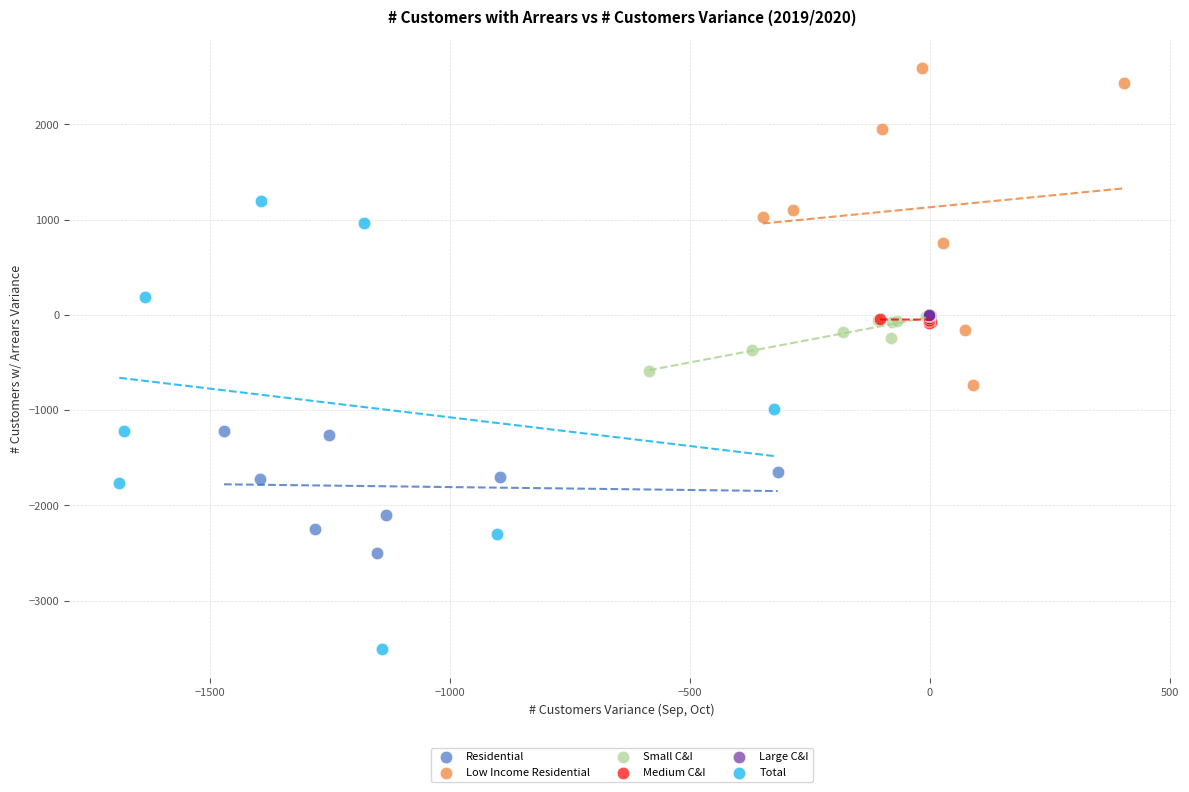

What are all the series names shown in the legend?

Residential, Low Income Residential, Small C&I, Medium C&I, Large C&I, Total